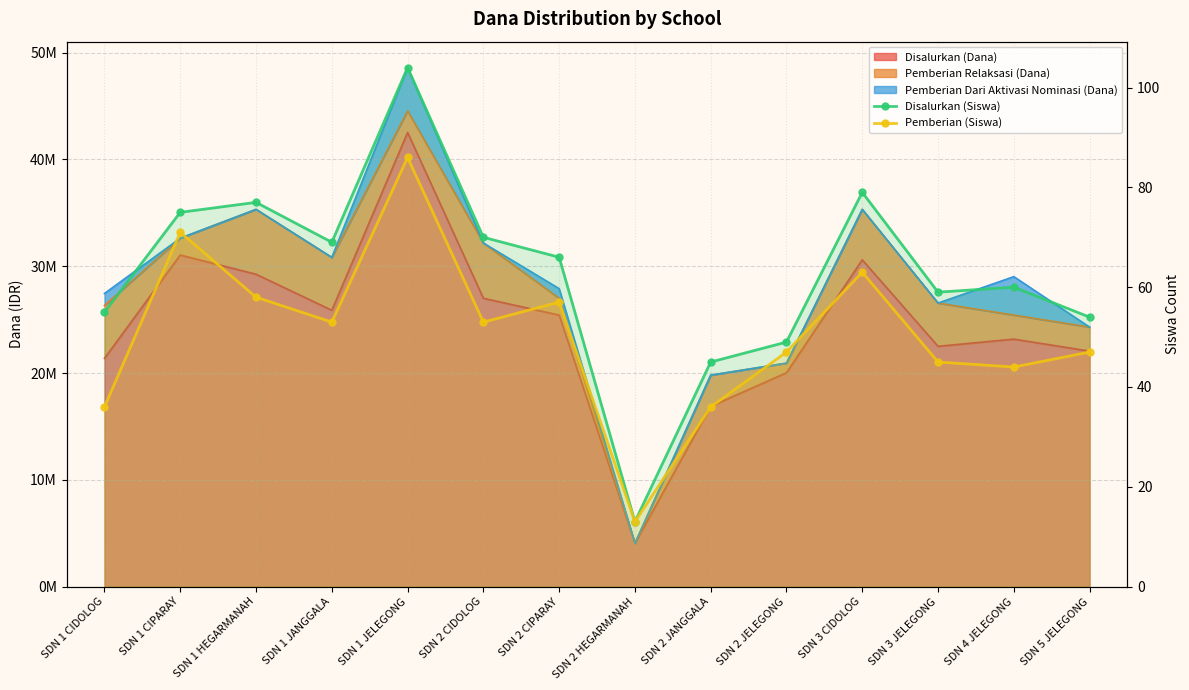

What is the label of the 4th point from the right?

SDN 3 CIDOLOG